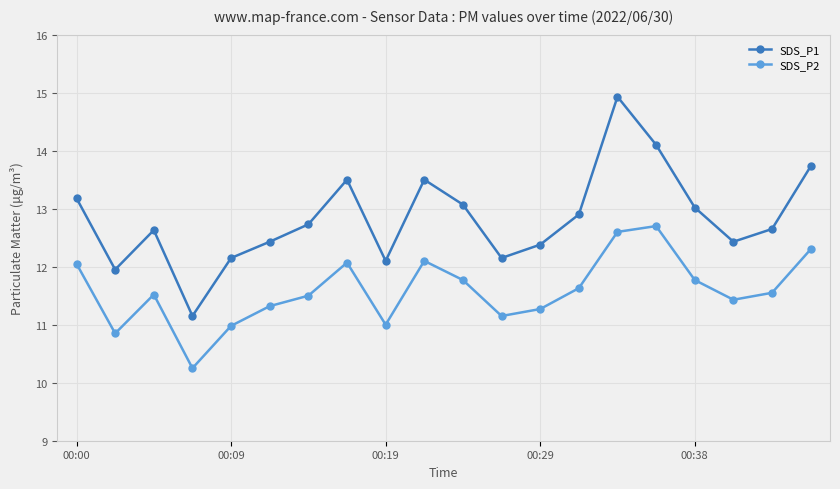

How many lines are shown in the chart?

2